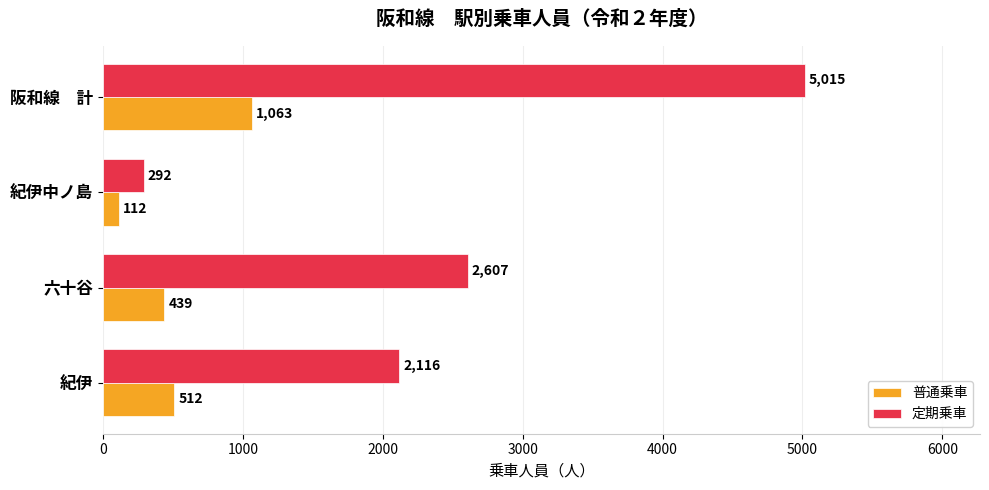

List the series in order of their peak value, lowest first.

普通乗車, 定期乗車